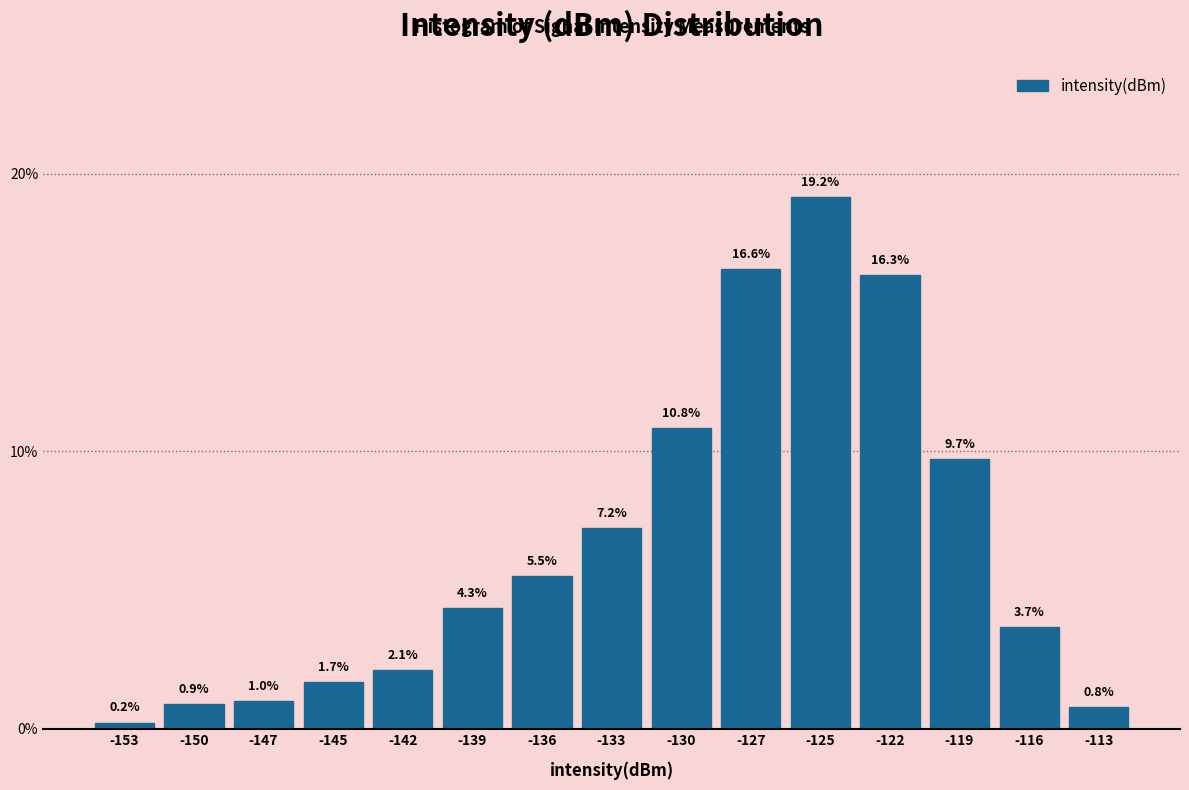

Reading right to left, list all the values displayed in this chart.

0.8	3.7	9.7	16.3	19.2	16.6	10.8	7.2	5.5	4.3	2.1	1.7	1.0	0.9	0.2